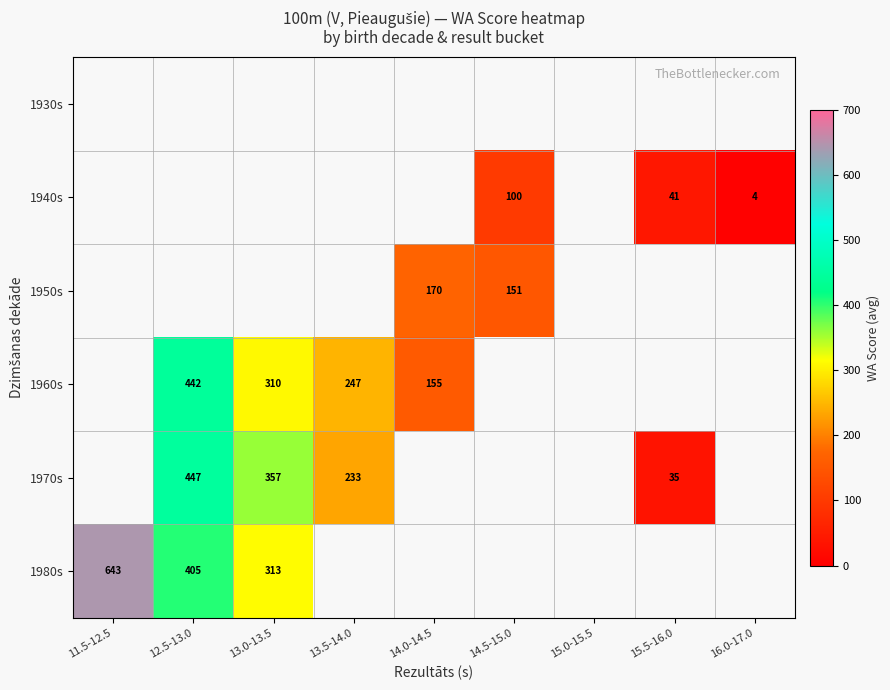

What is the smallest value displayed?

4.0